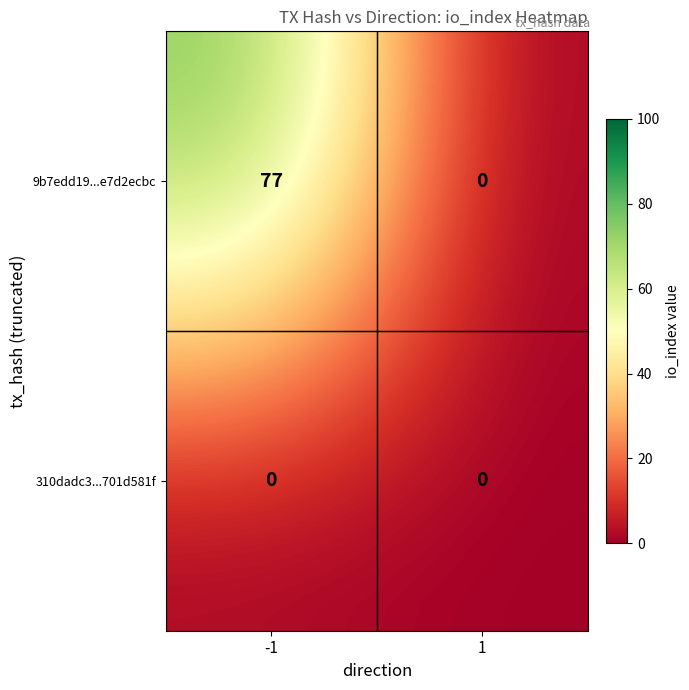

What is the approximate value of 9b7edd19...e7d2ecbc at -1, to the nearest 5?

75